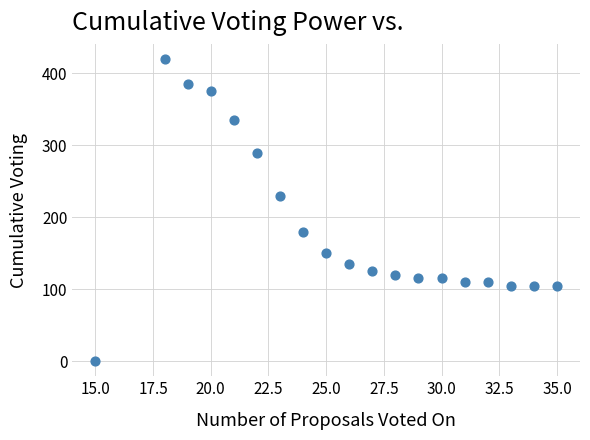

What is the range of X values (max minus min)?

20